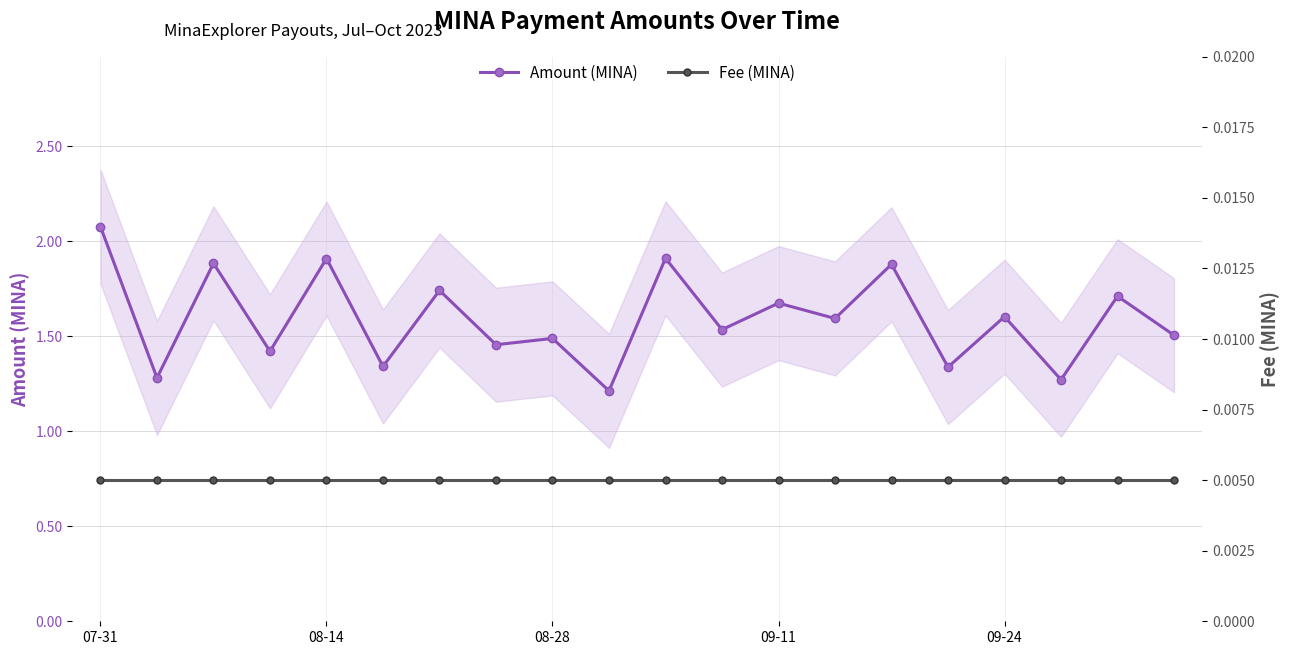

The Amount (MINA) series shows 1.9 at 08-14. True or false?

True